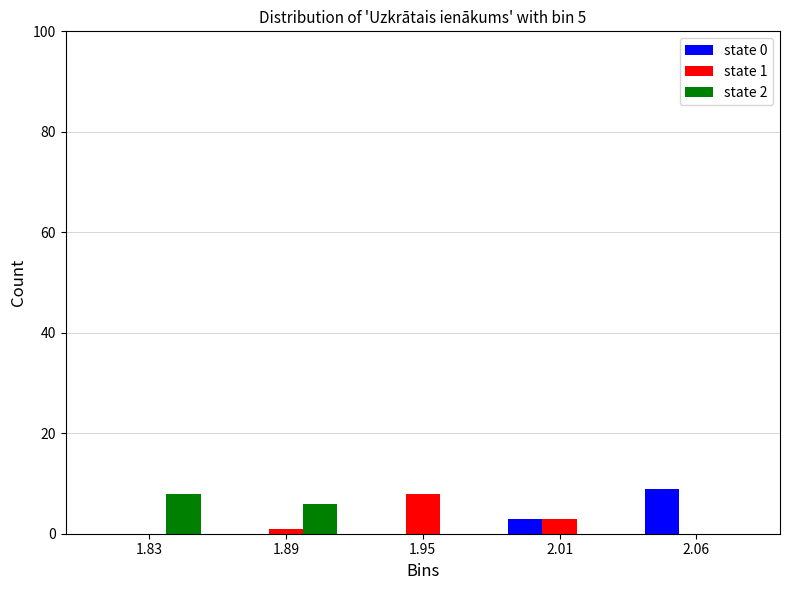

Reading left to right, what are all the values shown in this chart?

state 0: 1.83=0	1.89=0	1.95=0	2.01=3	2.06=9
state 1: 1.83=0	1.89=1	1.95=8	2.01=3	2.06=0
state 2: 1.83=8	1.89=6	1.95=0	2.01=0	2.06=0